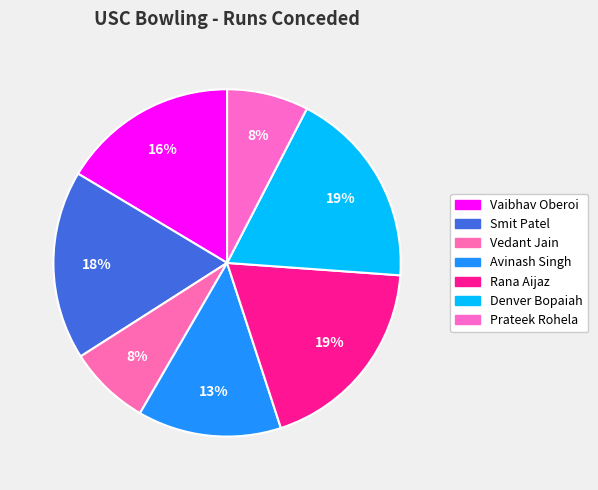

What percentage is the Denver Bopaiah slice, to the nearest percent?

19%